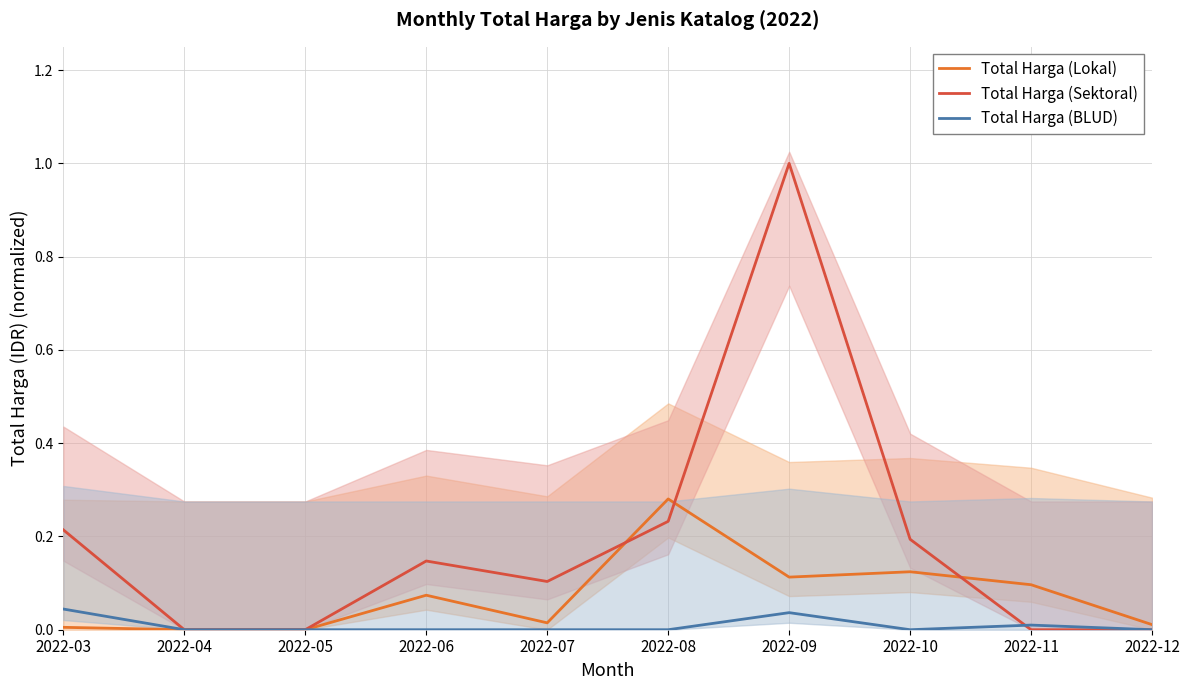

Where do Total Harga (BLUD) and Total Harga (Sektoral) first cross each other?

2022-10 and 2022-11